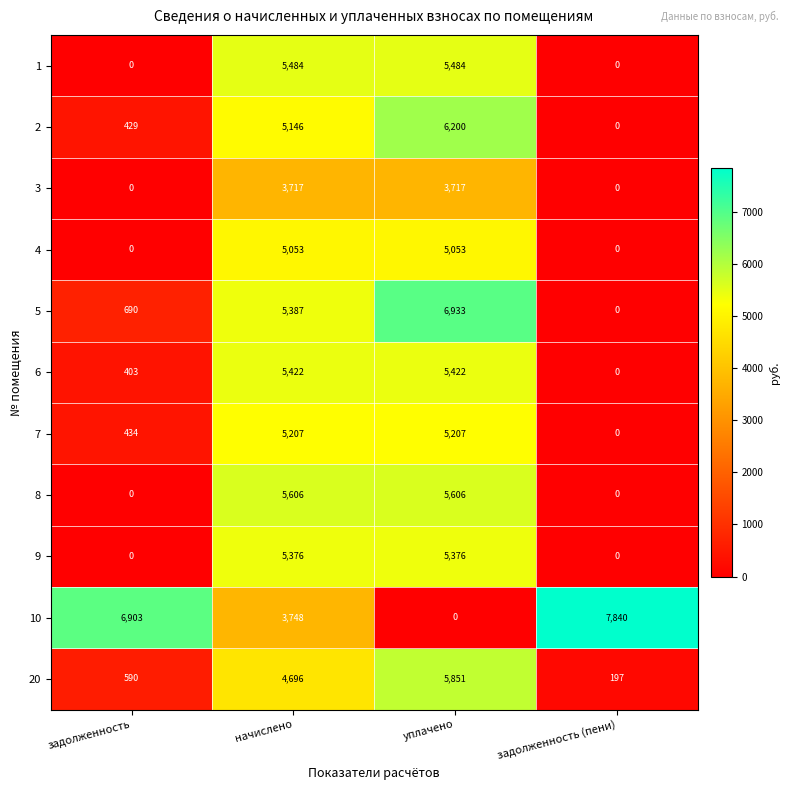

At which label is 2 closest to 3100?

начислено